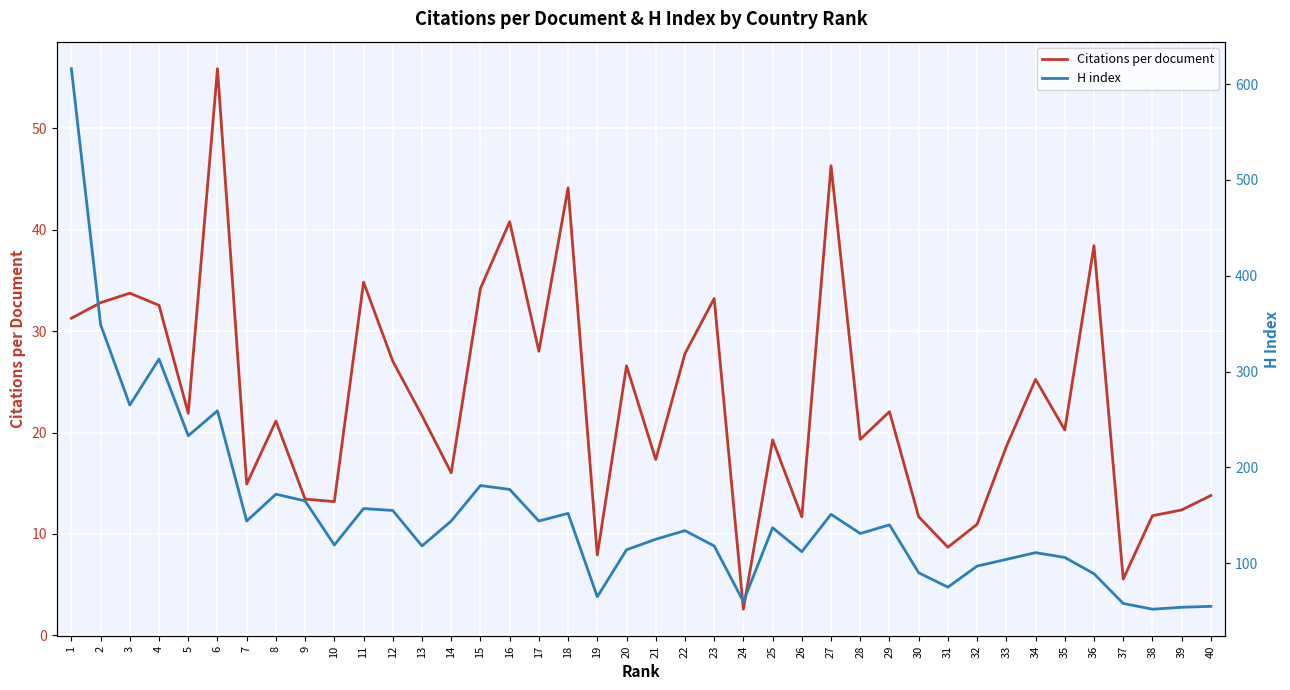

The value of Citations per document at 32 is 16.3. True or false?

False